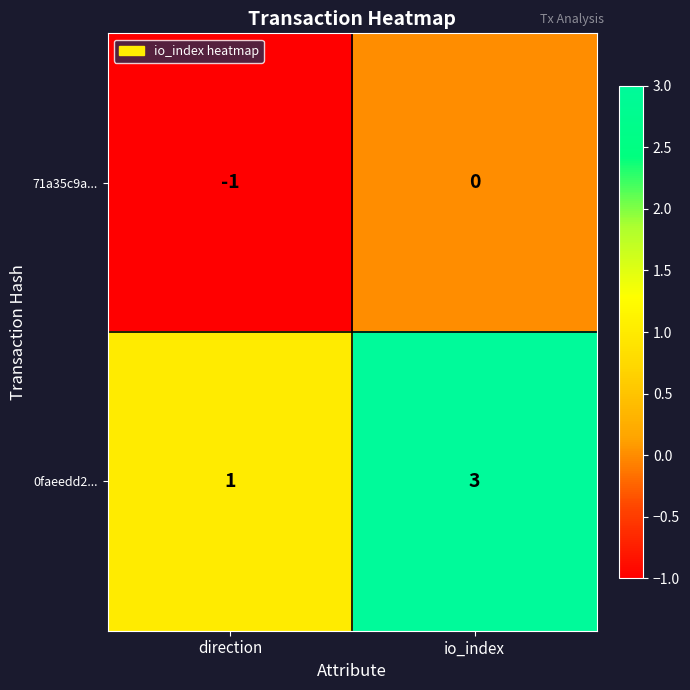

Reading left to right, list all the values displayed in this chart.

71a35c9a...: direction=-1	io_index=0
0faeedd2...: direction=1	io_index=3